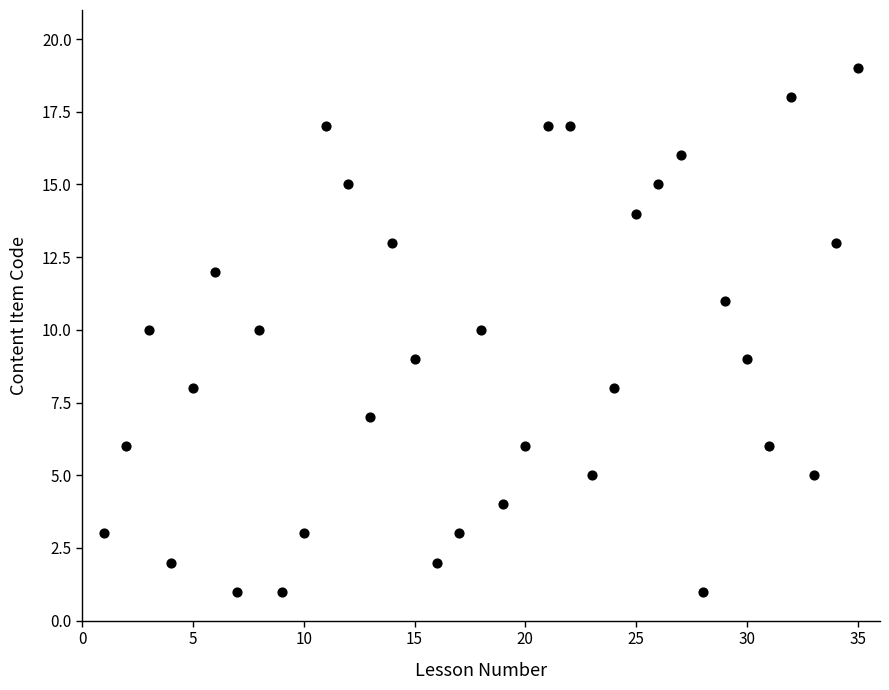

What is the range of Y values (max minus min)?

18